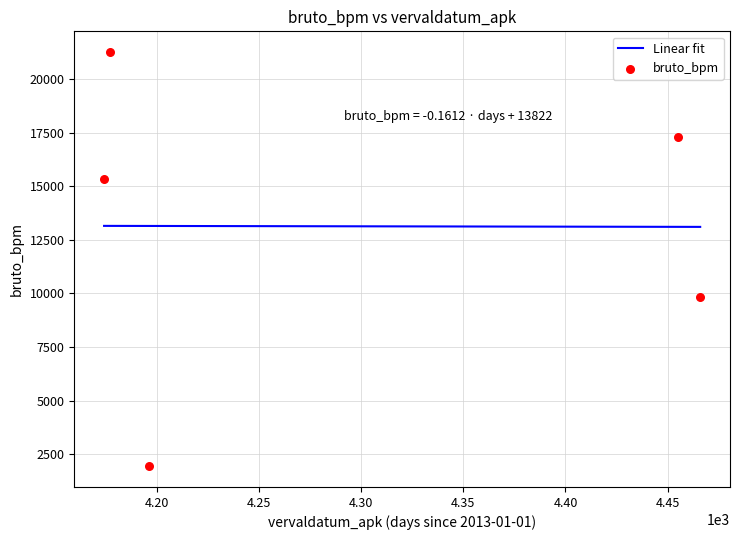

What is the ratio of the value at 20250314 to the value at 20240628?

8.9